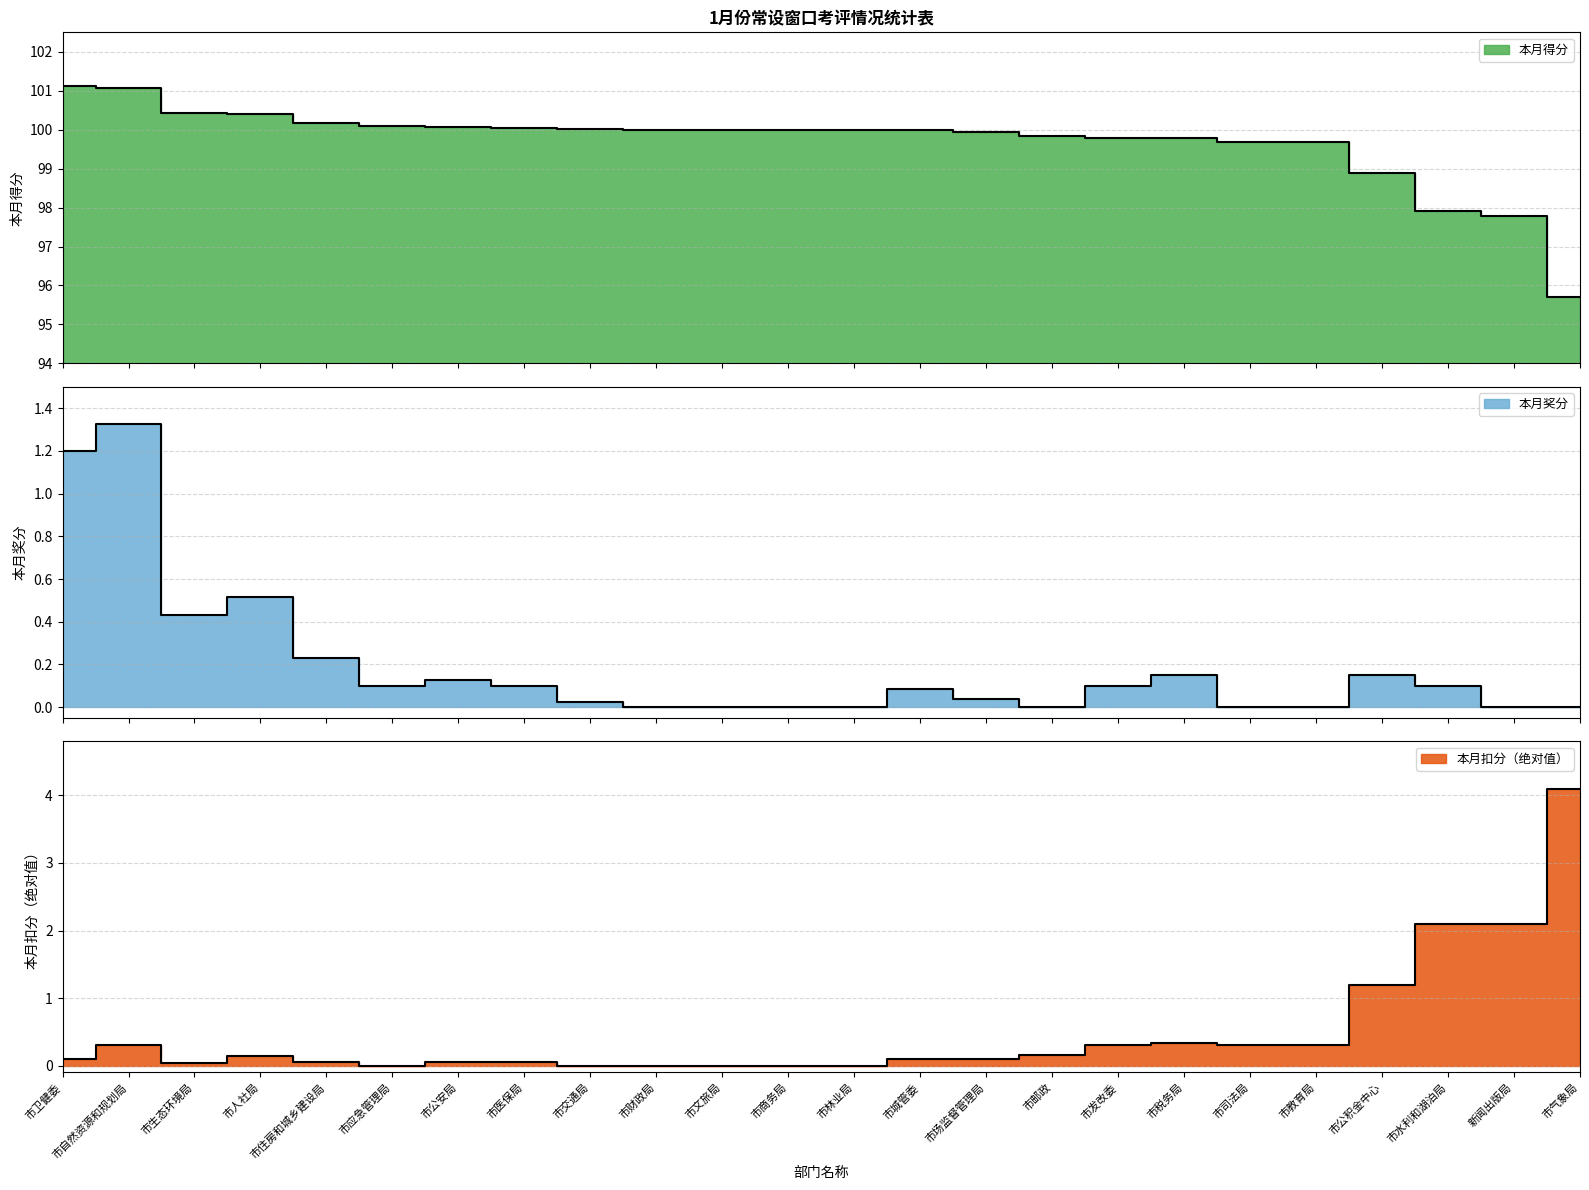

What is the sum of all 本月得分 values?

2392.4